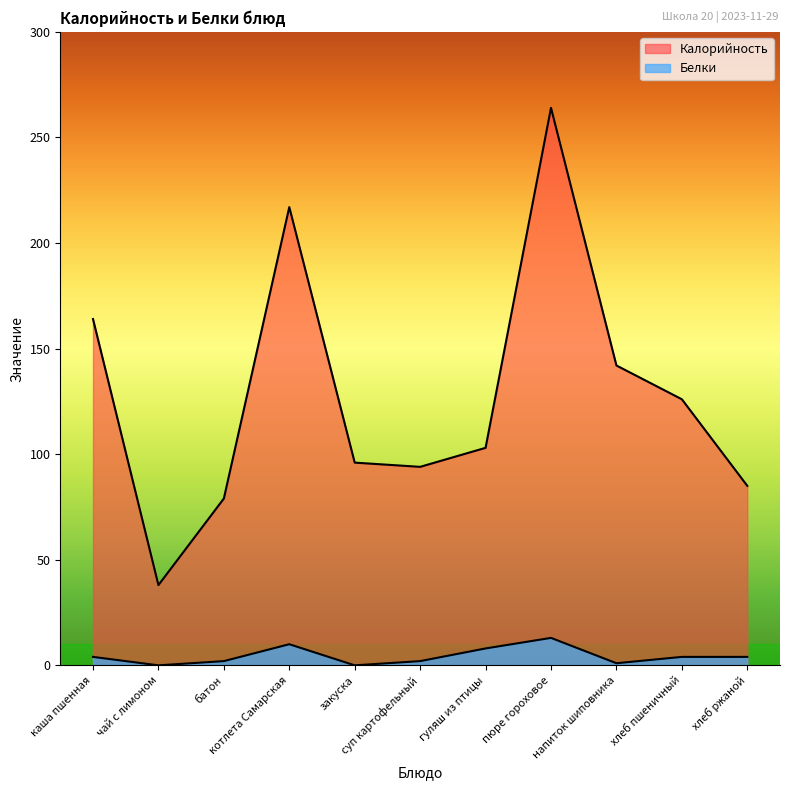

At which label does Калорийность first exceed 103?

каша пшенная